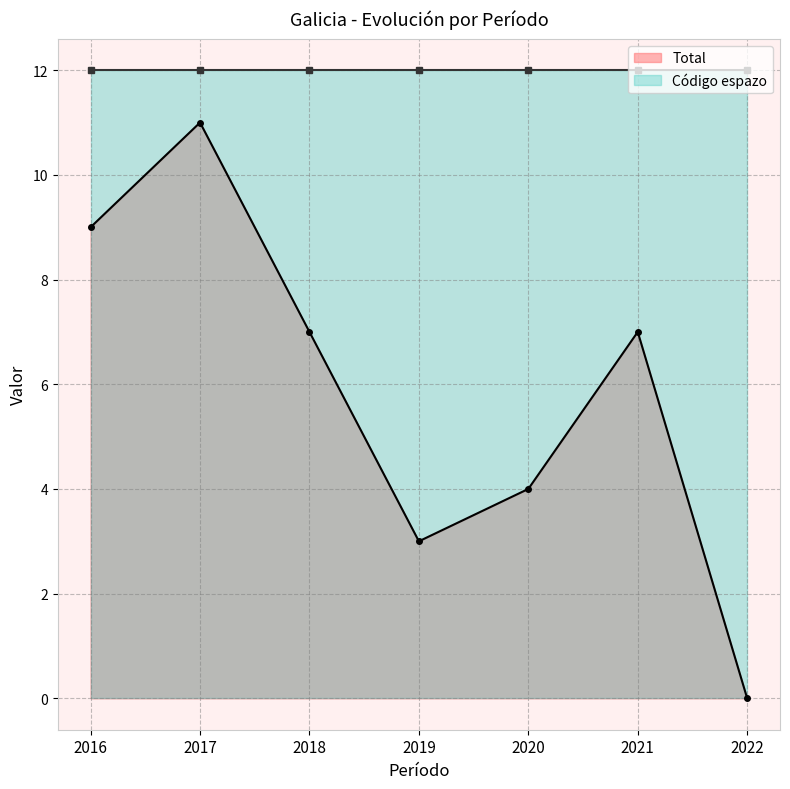

Rank the categories by value from lowest to highest.

2022, 2019, 2020, 2018, 2021, 2016, 2017